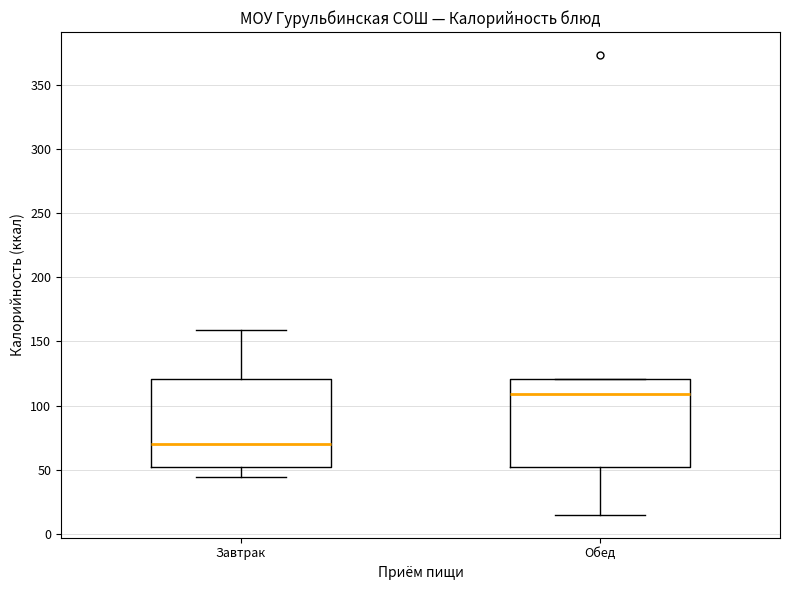

Reading left to right, transcribe this box plot: for each box, give where its median line is, the range the box spans, and where its two whiskers end, as read against the y-axis. The values are not printed on the chart, so give them approximately, as read against the axis.

Завтрак: median 70, box 50 to 120, whiskers 45 to 160
Обед: median 110, box 50 to 120, whiskers 15 to 120